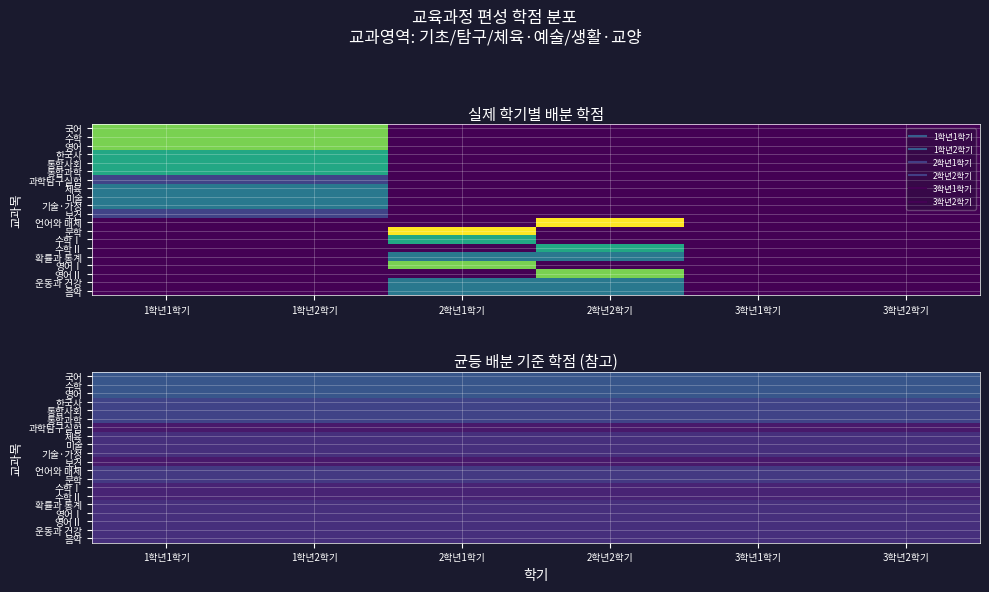

At which label is 국어 closest to 1?

1학년1학기